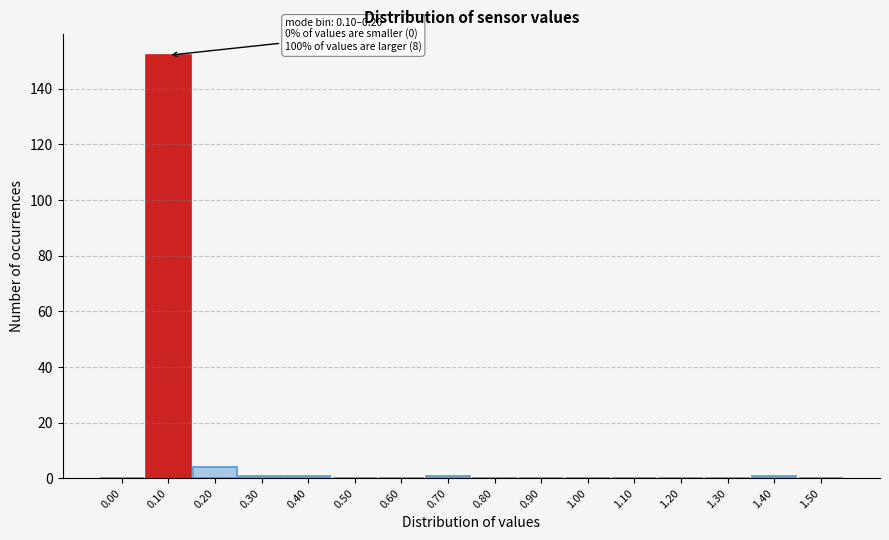

Reading right to left, what are all the values shown in this chart?

1.50=0	1.40=1	1.30=0	1.20=0	1.10=0	1.00=0	0.90=0	0.80=0	0.70=1	0.60=0	0.50=0	0.40=1	0.30=1	0.20=4	0.10=152	0.00=0